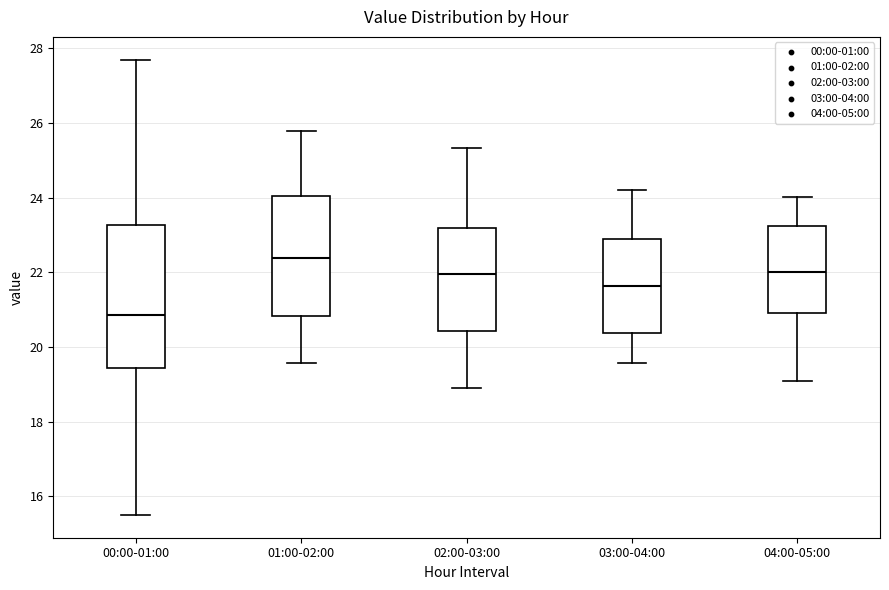

Which box is the tallest, from its lower edge to its upper edge?

00:00-01:00